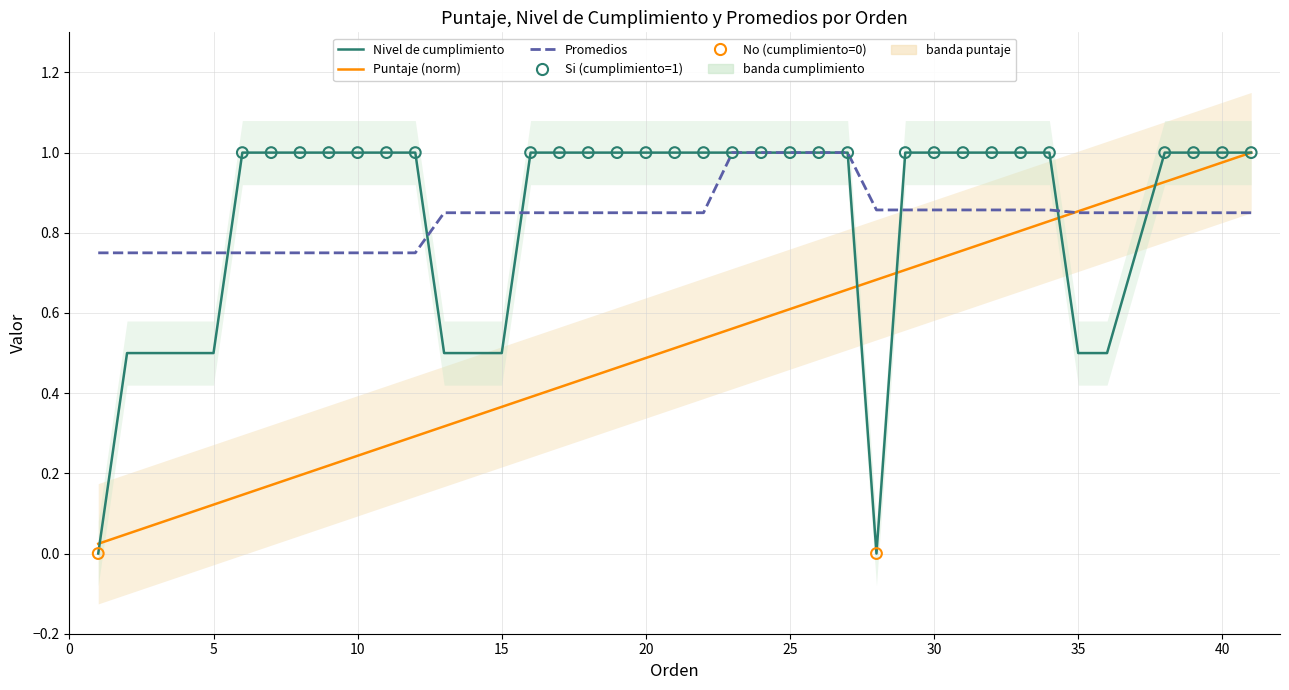

Is the value of Promedios at 11 greater than the value of Puntaje (normalizado) at 15?

Yes